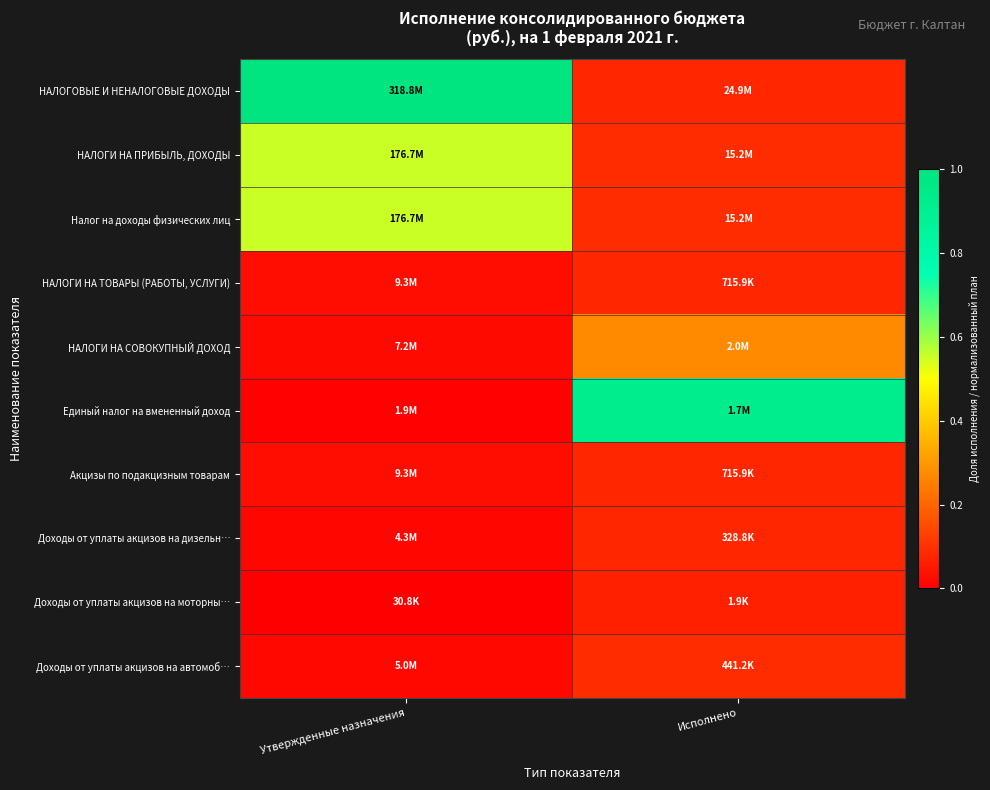

Between Утвержденные назначения and Исполнено, which series saw the biggest shift?

НАЛОГОВЫЕ И НЕНАЛОГОВЫЕ ДОХОДЫ